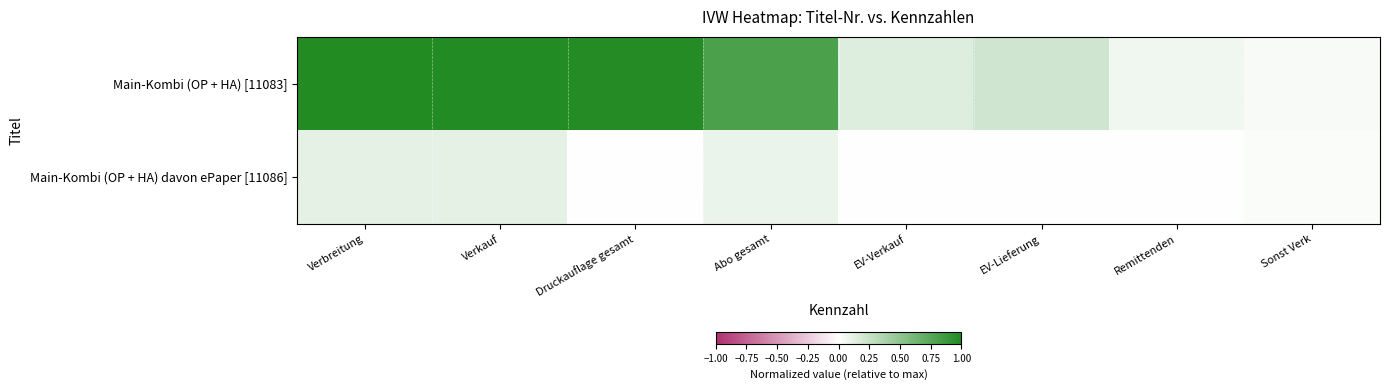

What is the total value across all series at EV-Lieferung?

0.2